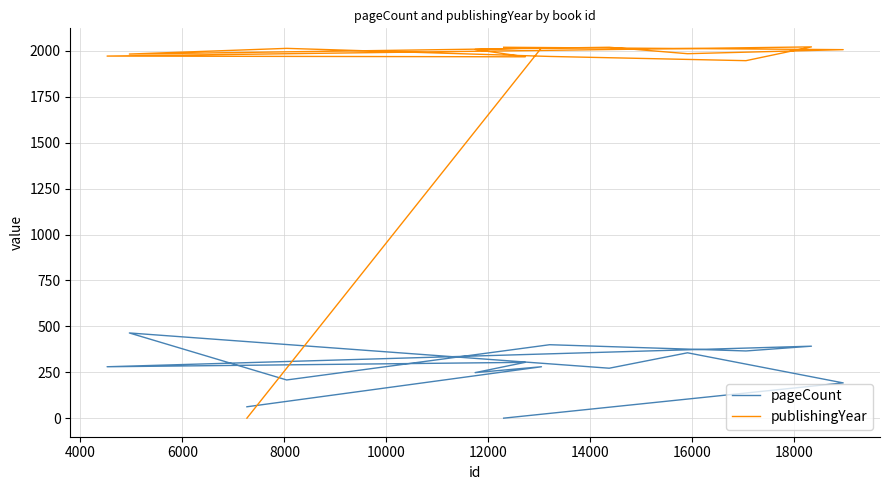

What is the difference between the highest and lowest values at 16000?

1581